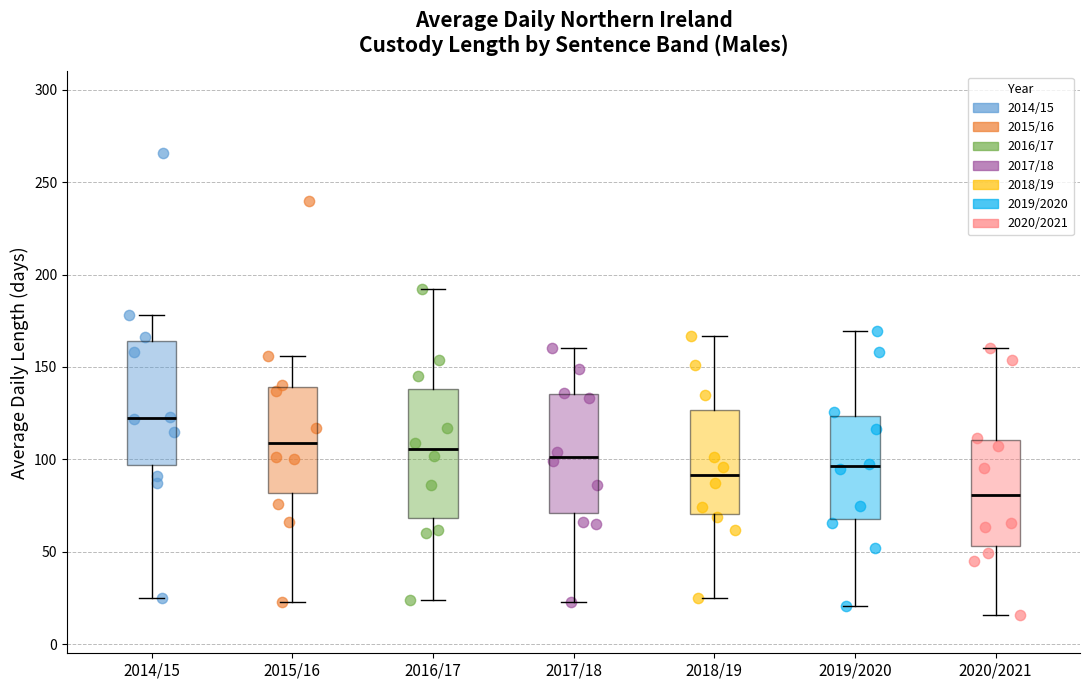

Reading left to right, read every box against the y-axis: the position of its median line, the range the box covers, and the ends of its whiskers. The values are not printed on the chart, so give them approximately, as read against the axis.

2014/15: median 125, box 95 to 165, whiskers 25 to 180
2015/16: median 110, box 80 to 140, whiskers 25 to 155
2016/17: median 105, box 70 to 140, whiskers 25 to 190
2017/18: median 100, box 70 to 135, whiskers 25 to 160
2018/19: median 90, box 70 to 125, whiskers 25 to 165
2019/2020: median 95, box 70 to 125, whiskers 20 to 170
2020/2021: median 80, box 55 to 110, whiskers 15 to 160